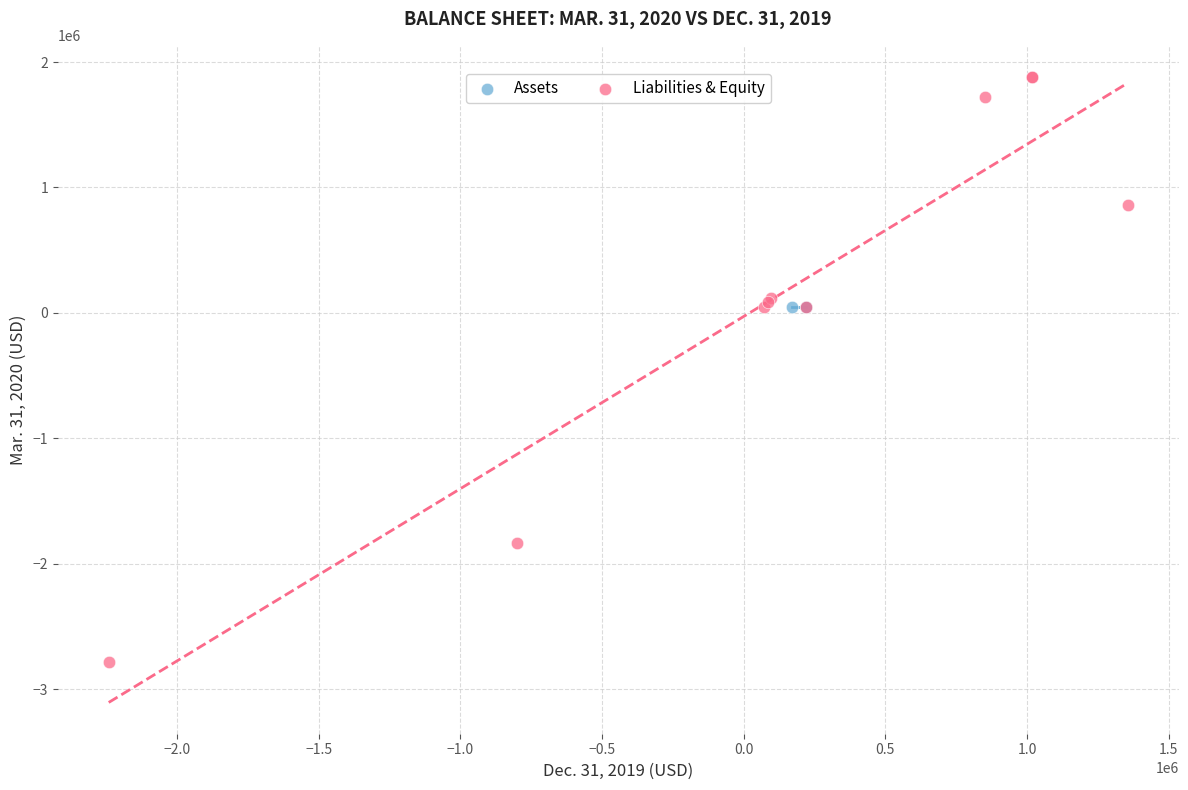

Which series contains the lowest Y value?

Liabilities & Equity